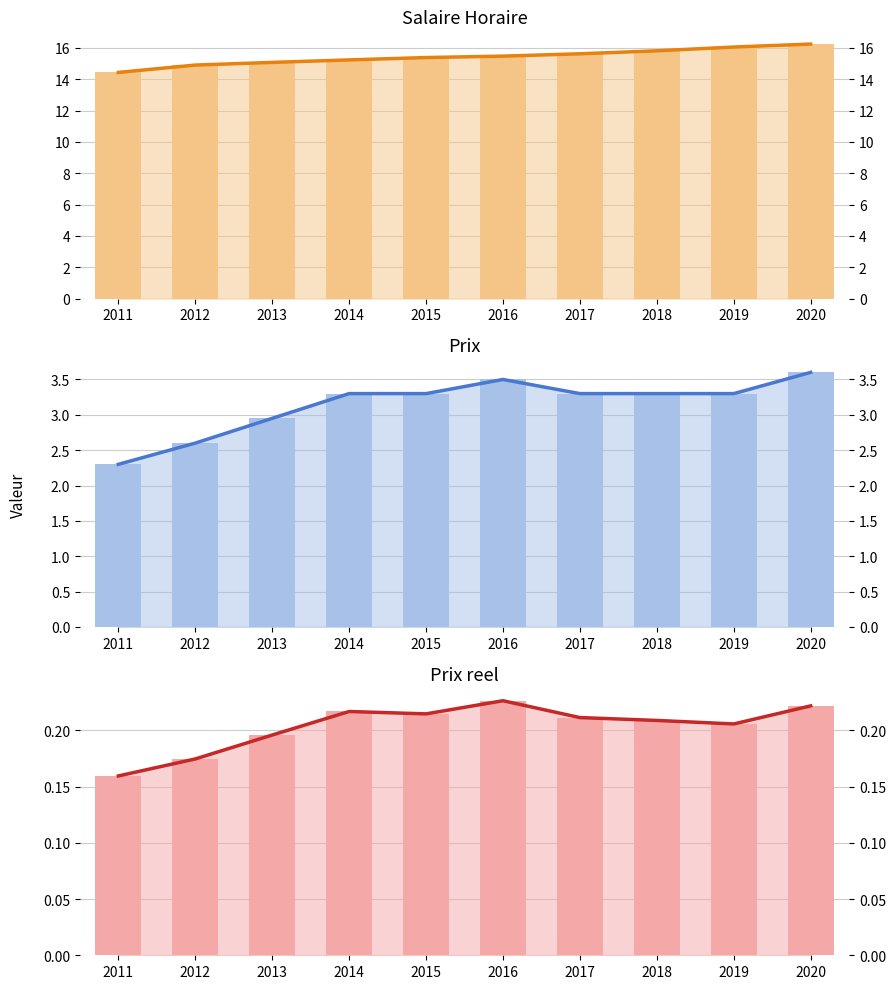

At which category is the sum across all series the highest?

2020